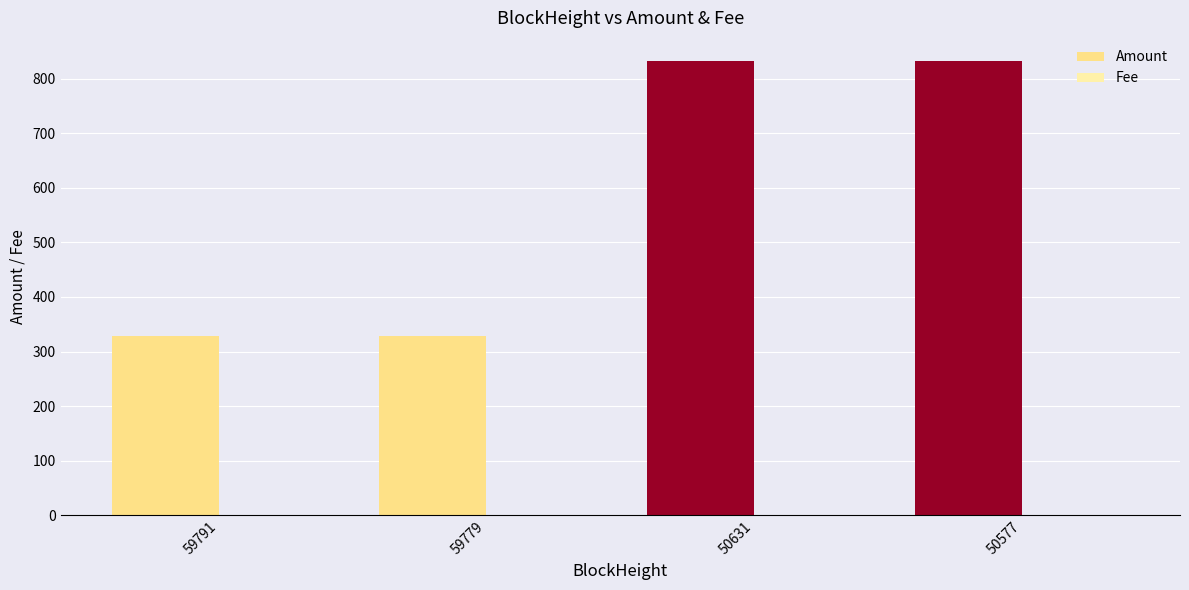

Count the number of data series in this chart.

2